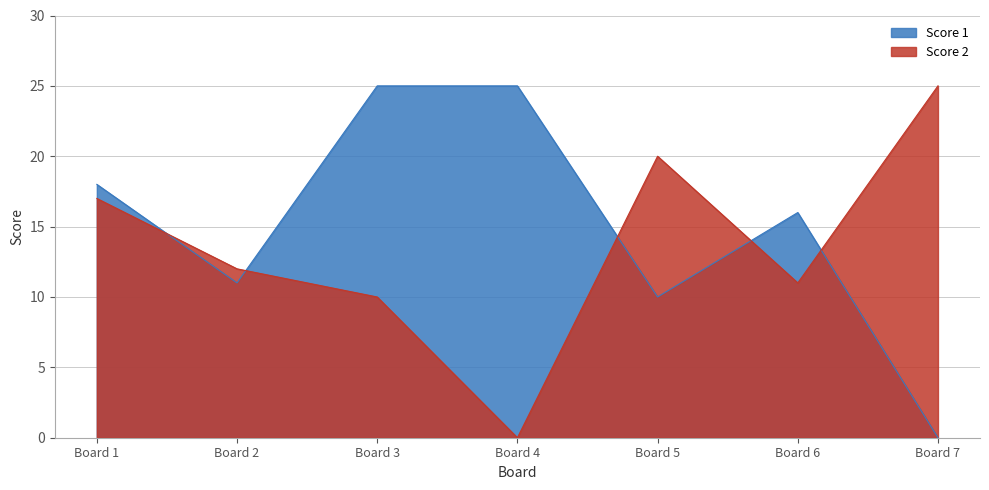

What is the difference between the highest and lowest values at Board 4?

25